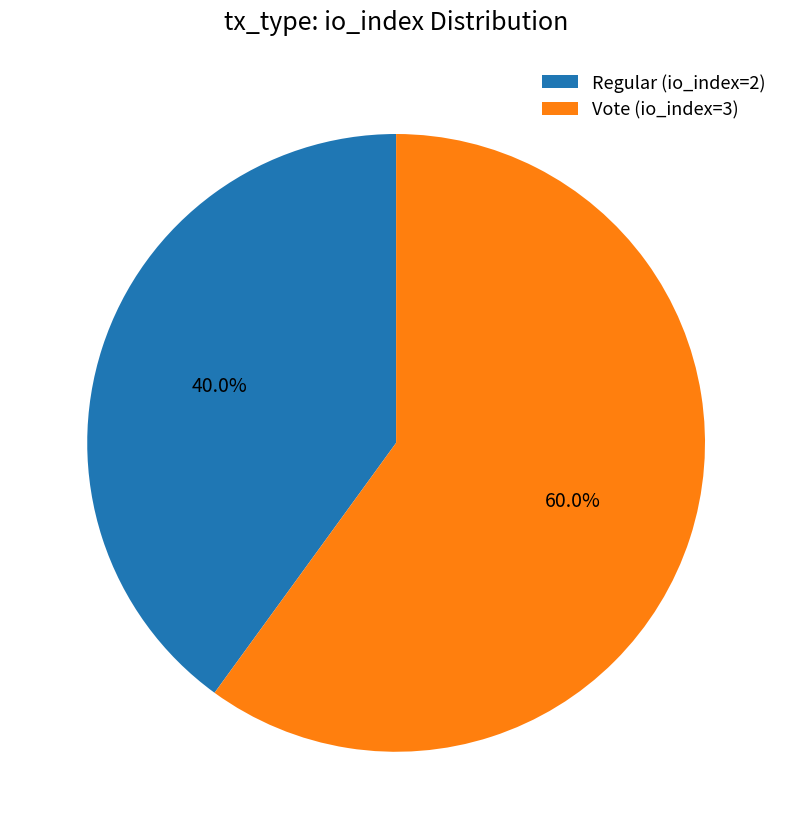

Combined, do Regular (io_index=2) and Vote (io_index=3) account for over 50%?

Yes